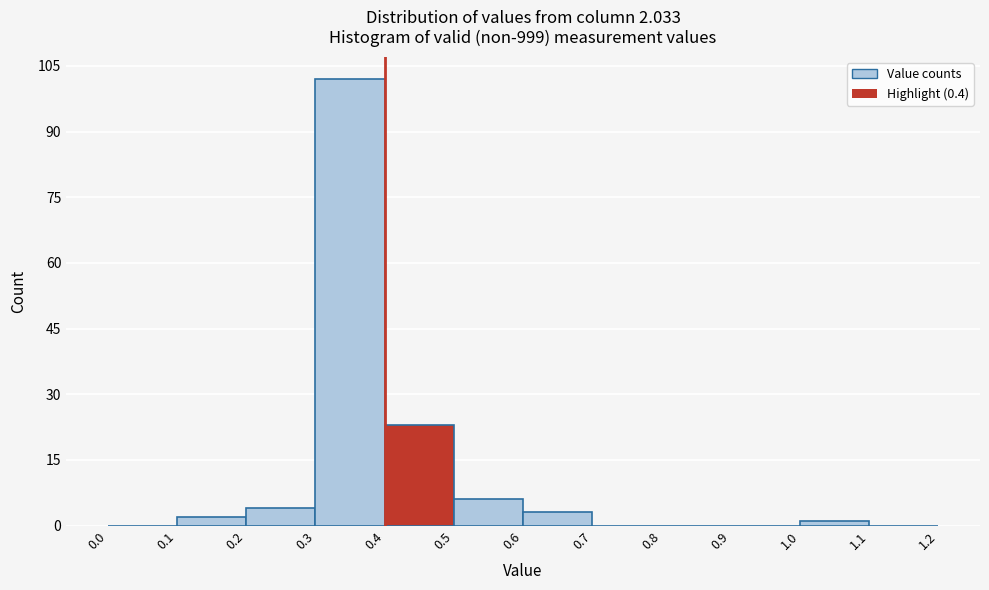

Over which range of the x-axis is the bar tallest?

0.3 to 0.4